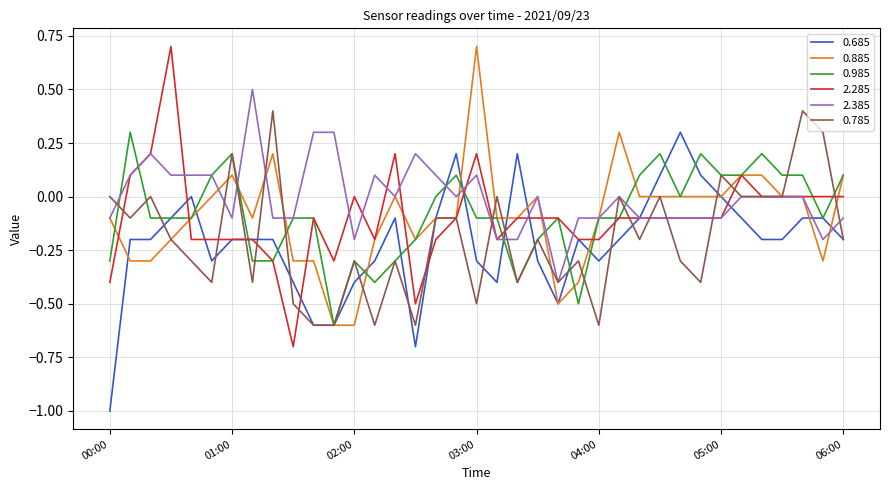

Is this an area chart (filled region under the line)?

No